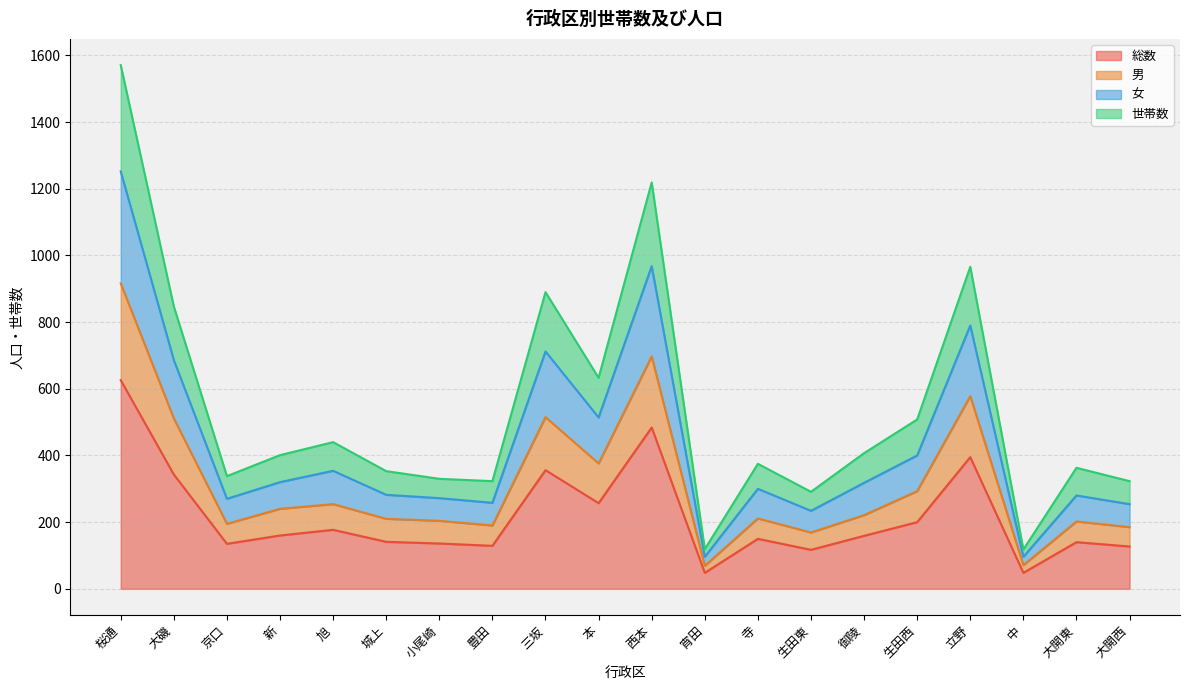

Where does the 総数 series first go above 159?

桜通